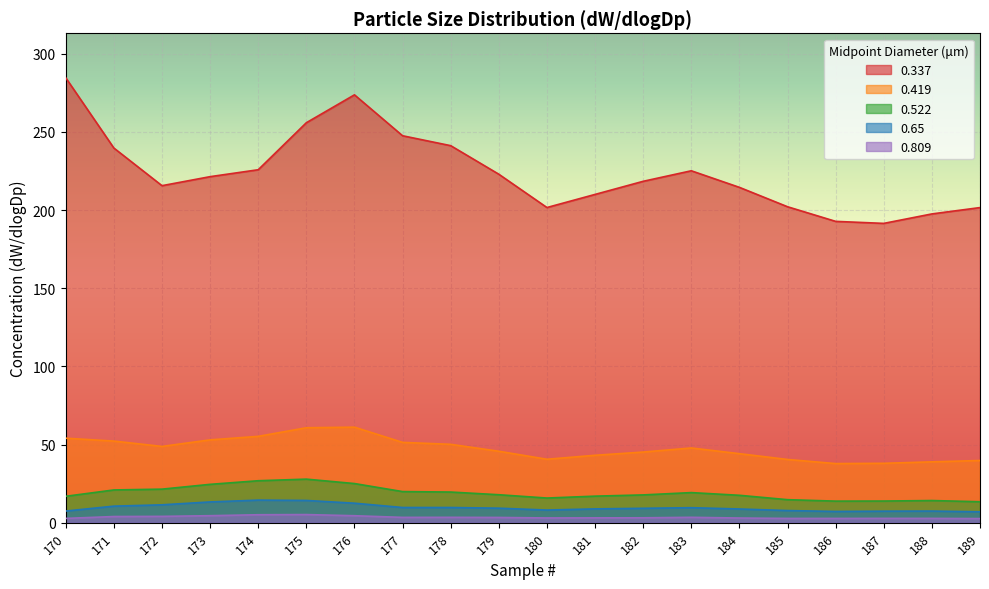

At how many categories does at least one series exceed 235?

6